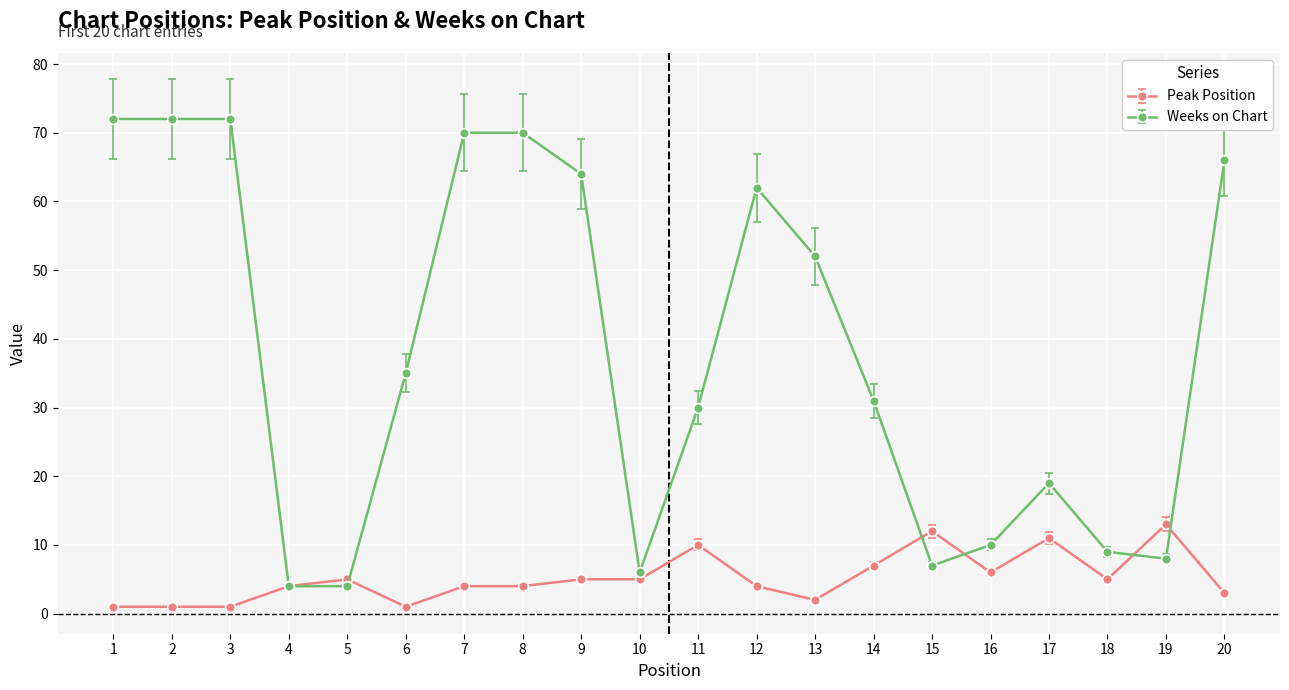

True or false: Weeks on Chart has a value of 13 at 14.

False